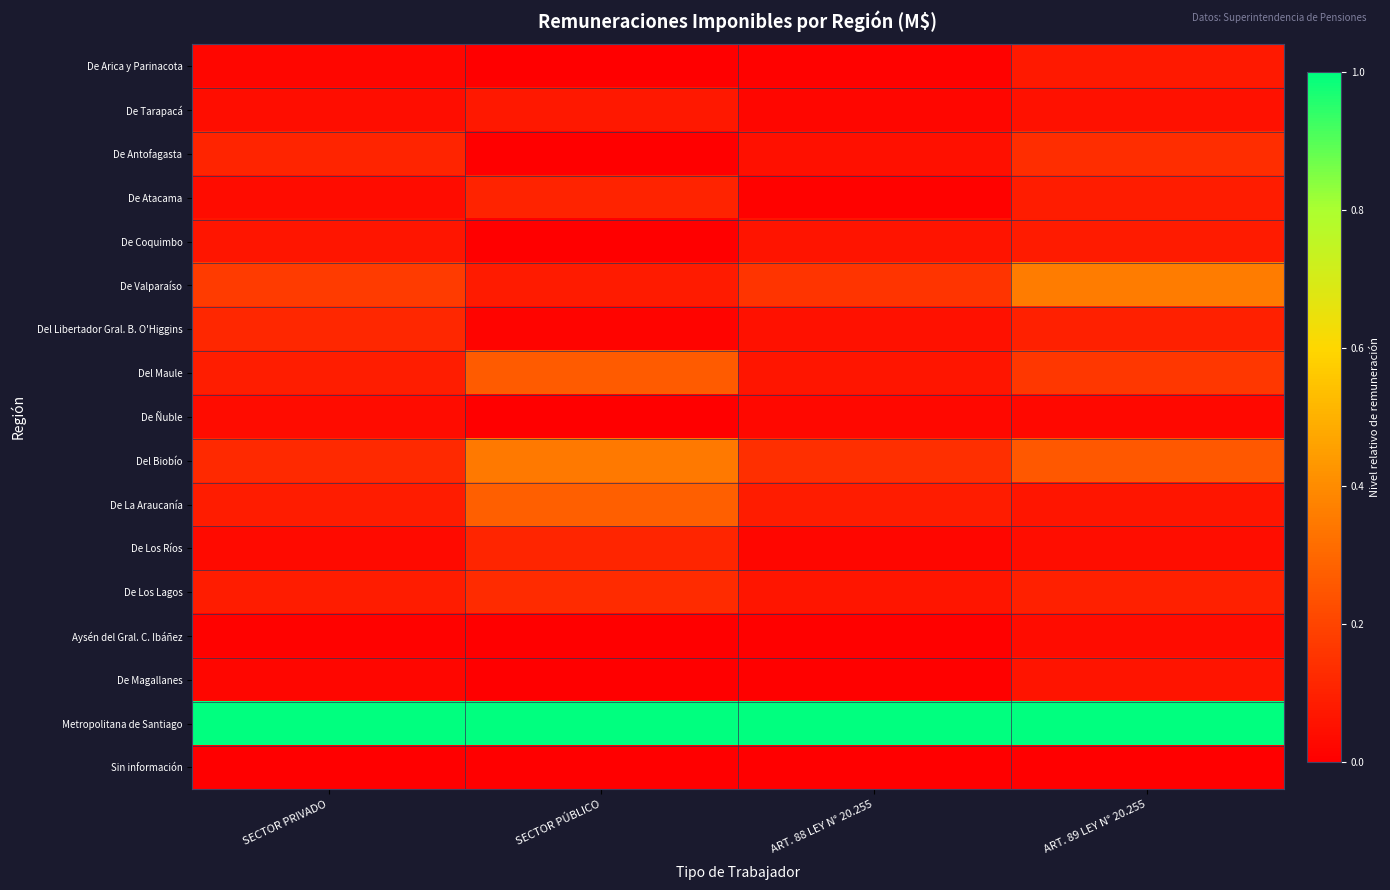

Which series has the largest range (max minus min)?

De Valparaíso